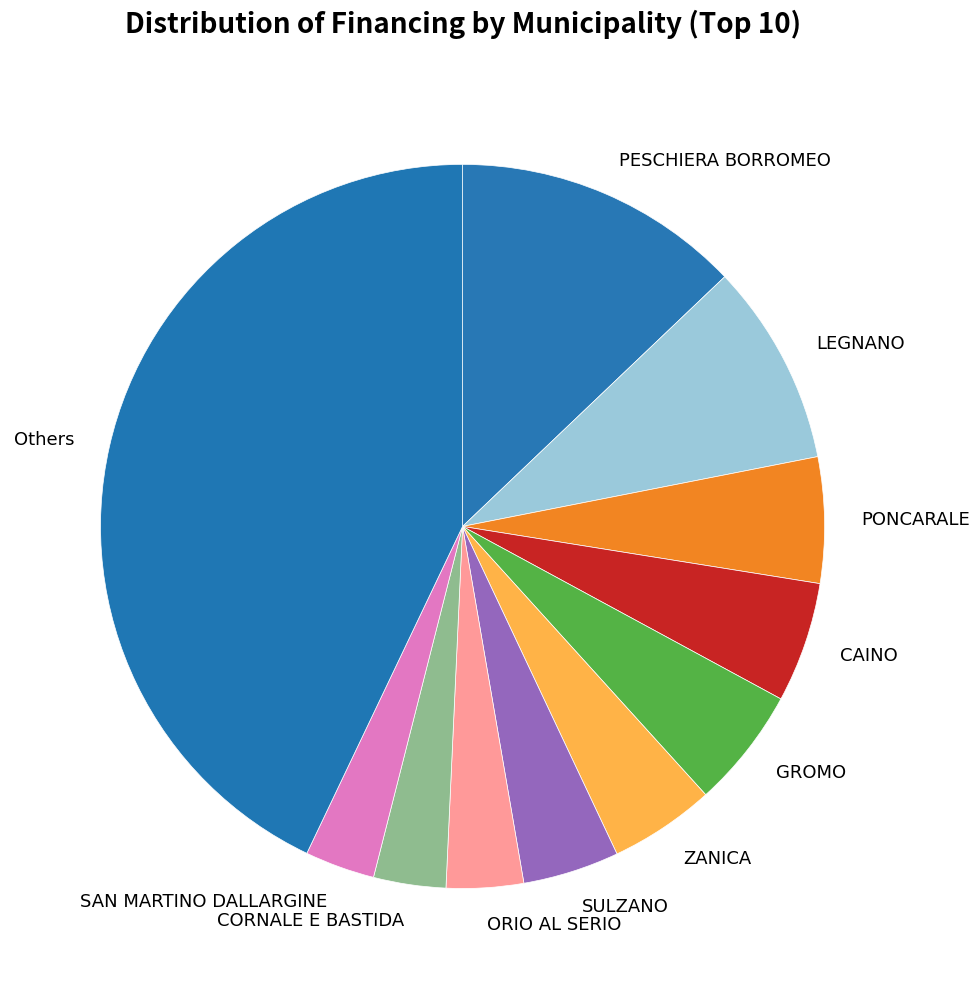

Is the sum of CAINO and ZANICA greater than half?

No